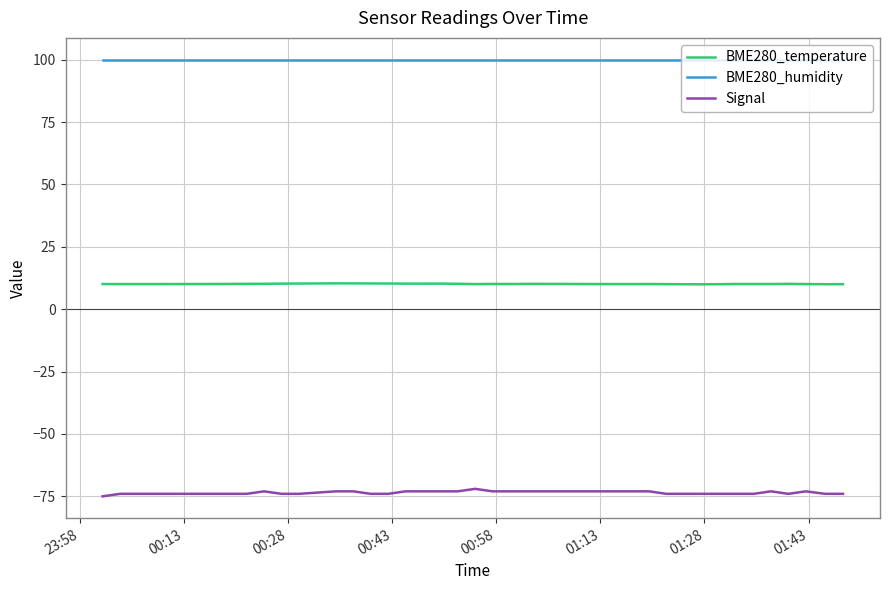

How many distinct data groups are displayed?

3